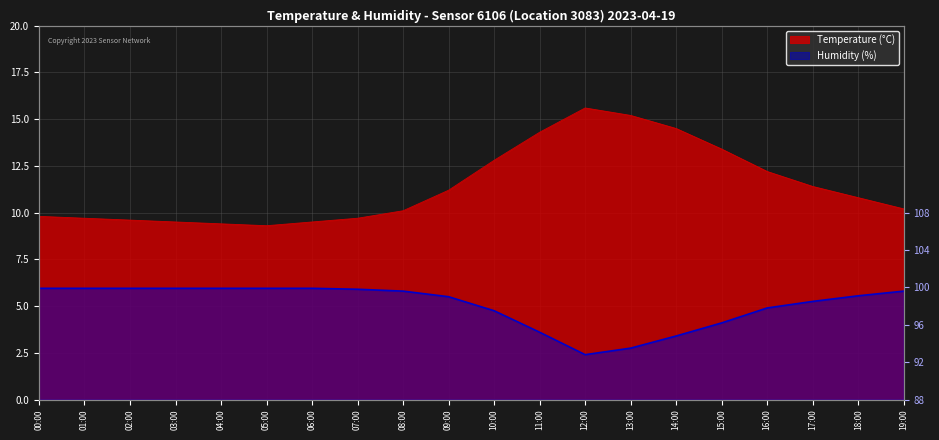

At which label does temperature reach its peak?

12:00